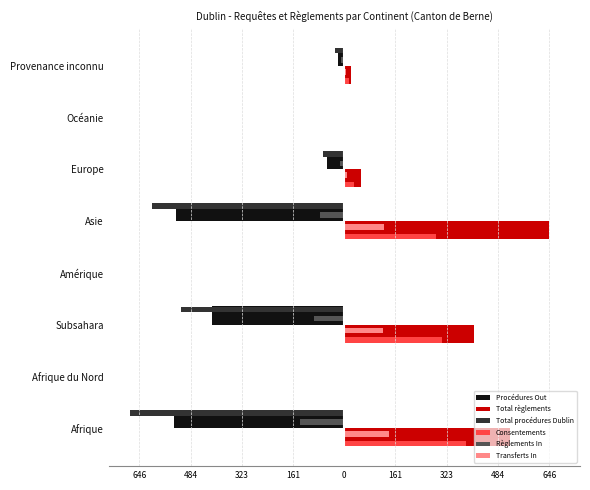

What are all the series names shown in the legend?

Procédures Out, Total règlements, Total procédures Dublin, Consentements, Règlements In, Transferts In